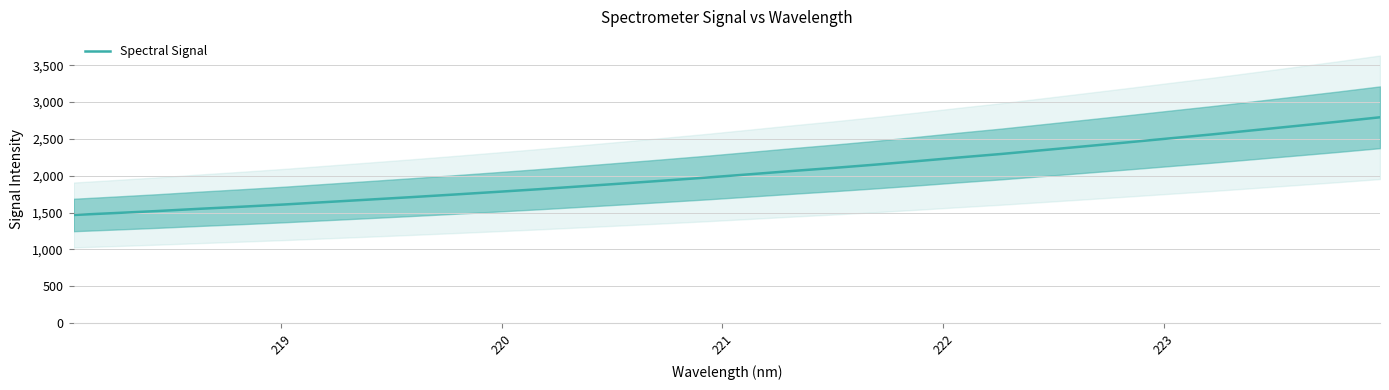

True or false: the data has more than 0 interior local peaks.

False